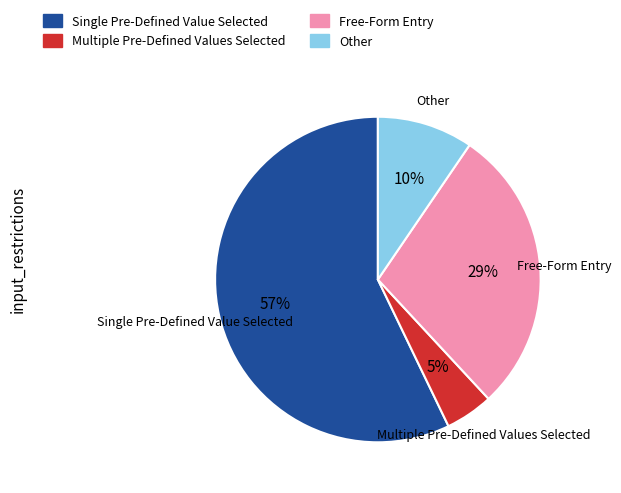

How many segments does this pie chart have?

4